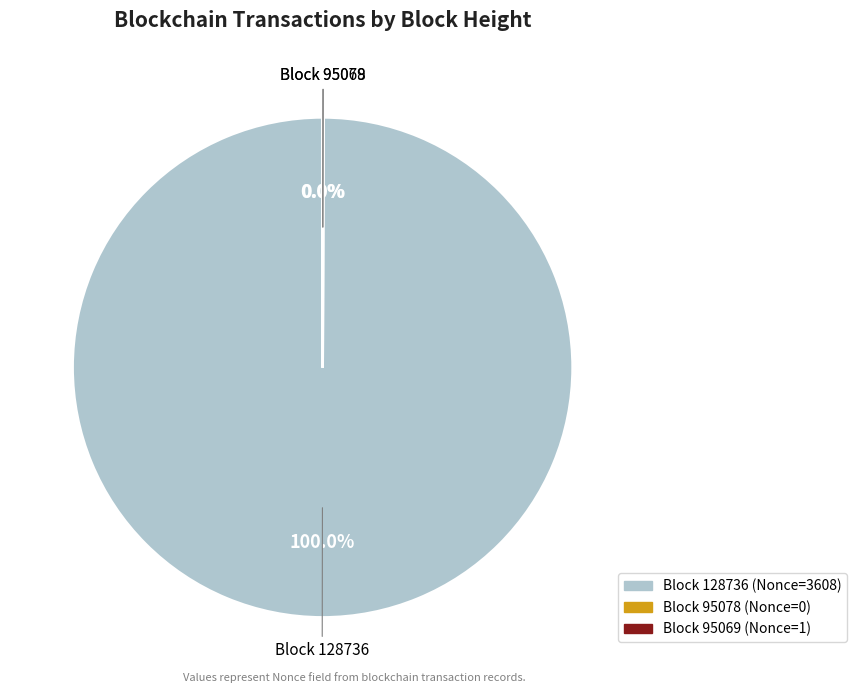

Does any single category account for the majority?

Yes